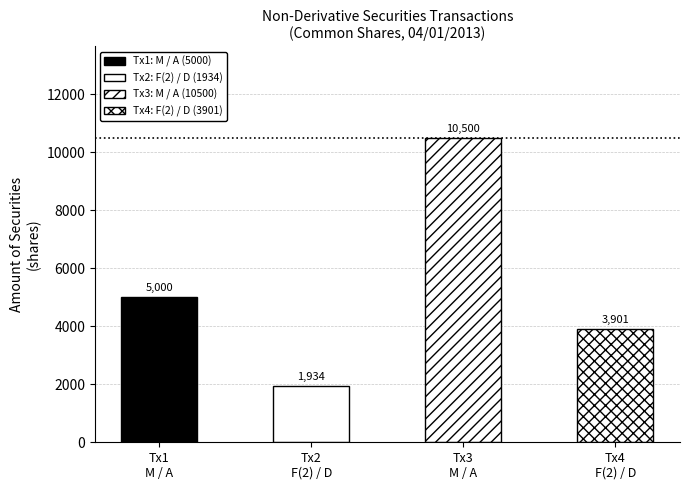

What is the ratio of the value at 04/01/2013 M A to the value at 04/01/2013 F D?

1.3